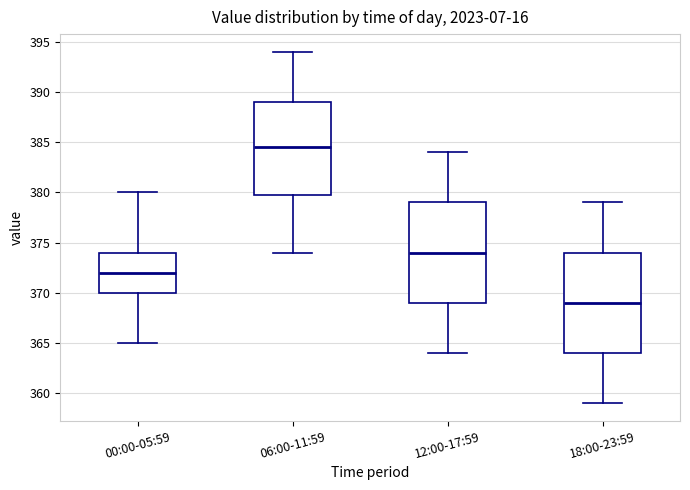

Where does the median line of the box for 00:00-05:59 sit on the y-axis? The values are not printed on the chart, so give them approximately, as read against the axis.

372.0